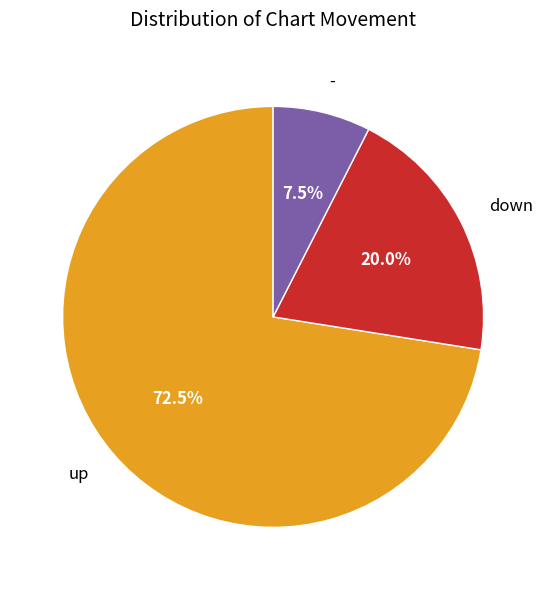

How many segments does this pie chart have?

3